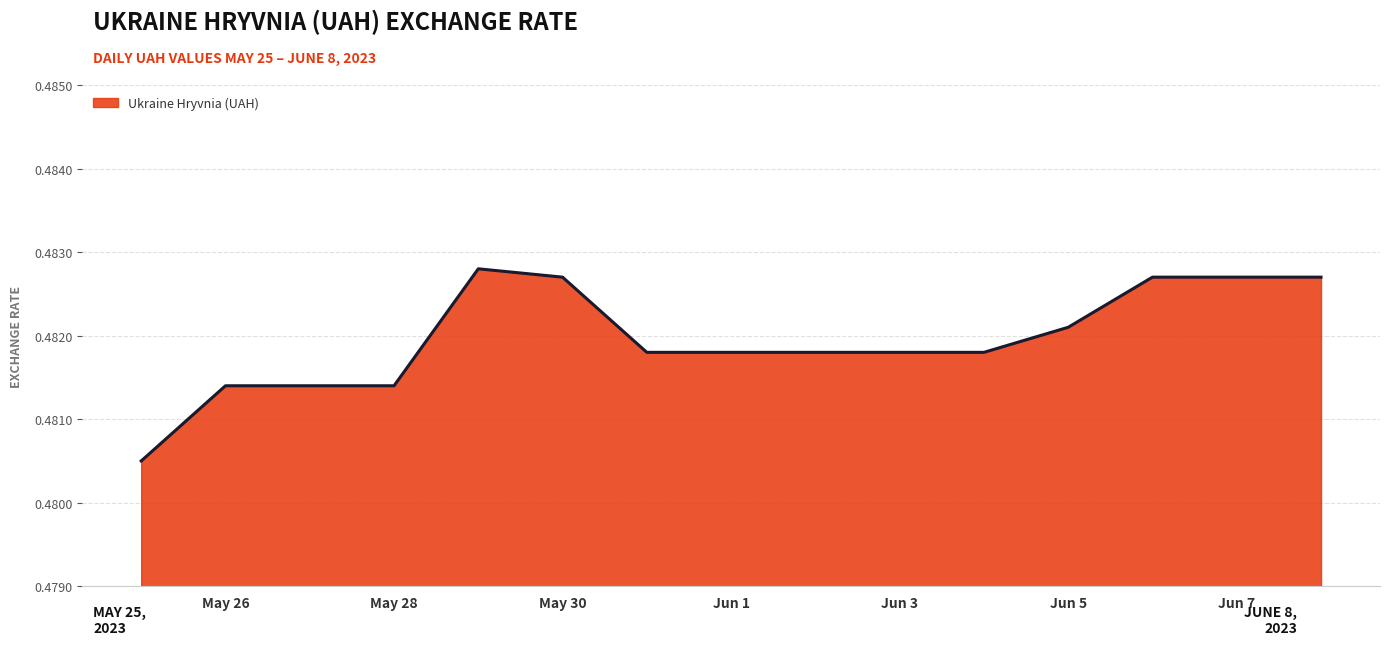

The chart shows a value of 0.9 at May 26. True or false?

False